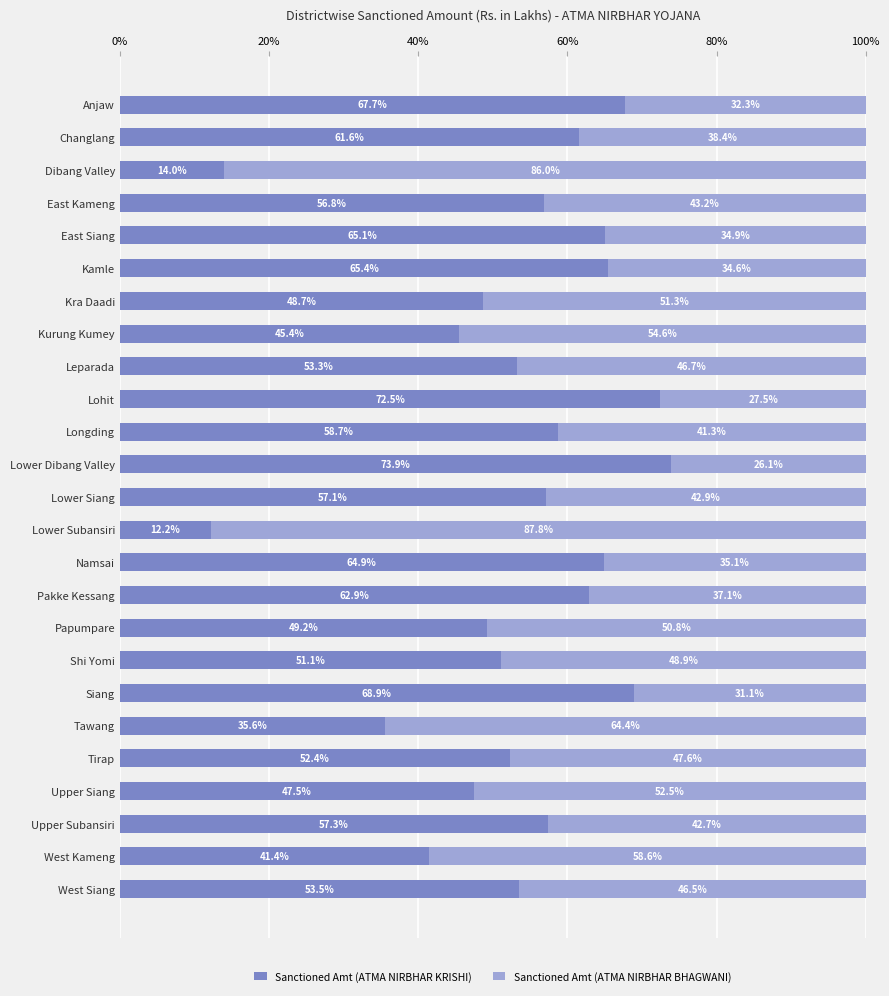

At which label does Sanctioned Amt (ATMA NIRBHAR KRISHI) reach its minimum?

Lower Subansiri